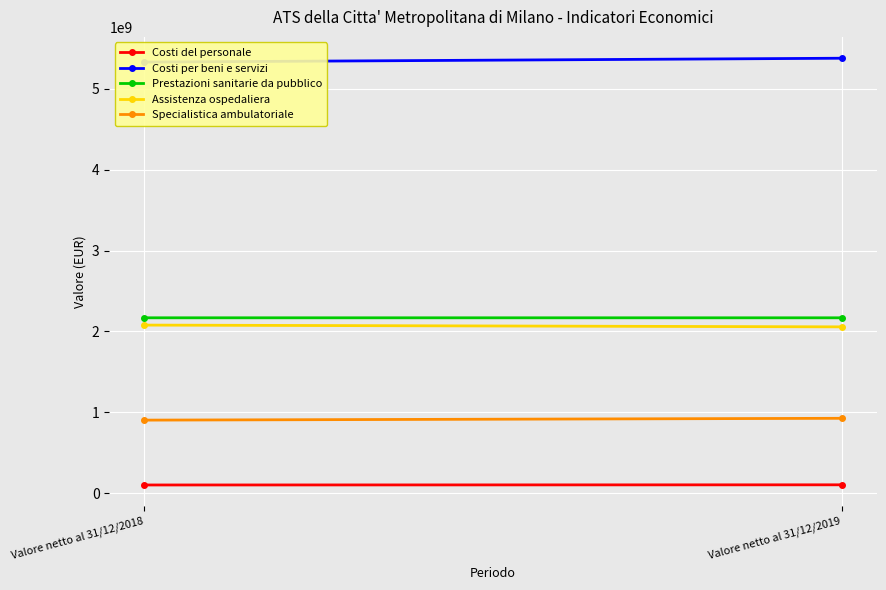

Rank the series by their maximum value, from lowest to highest.

Costi del personale, Specialistica ambulatoriale, Assistenza ospedaliera, Prestazioni sanitarie da pubblico, Costi per beni e servizi